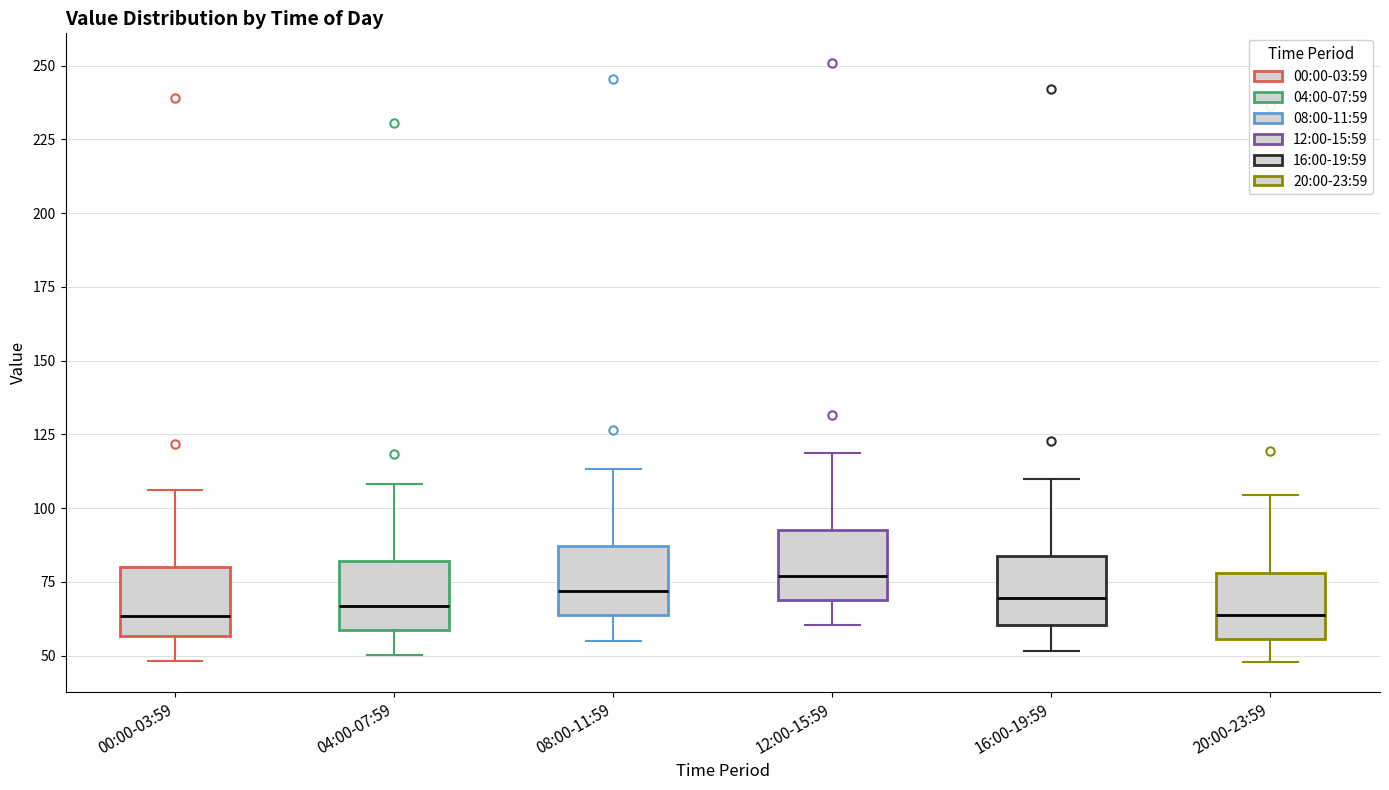

Reading left to right, read every box against the y-axis: the position of its median line, the range the box covers, and the ends of its whiskers. The values are not printed on the chart, so give them approximately, as read against the axis.

00:00-03:59: median 65, box 55 to 80, whiskers 50 to 105
04:00-07:59: median 65, box 60 to 80, whiskers 50 to 110
08:00-11:59: median 70, box 65 to 85, whiskers 55 to 115
12:00-15:59: median 75, box 70 to 90, whiskers 60 to 120
16:00-19:59: median 70, box 60 to 85, whiskers 50 to 110
20:00-23:59: median 65, box 55 to 80, whiskers 50 to 105